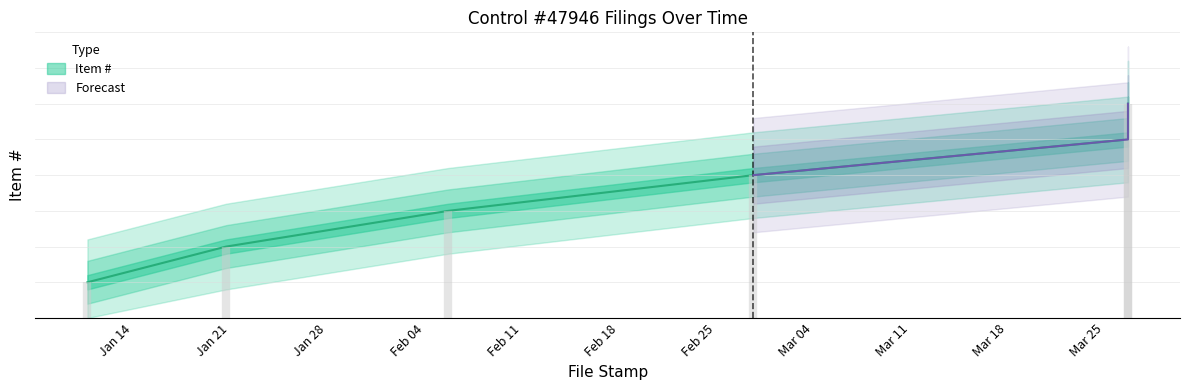

Rank the categories by value from lowest to highest.

2018-01-12, 2018-01-22, 2018-02-07, 2018-03-01, 2018-03-28, 2018-03-28